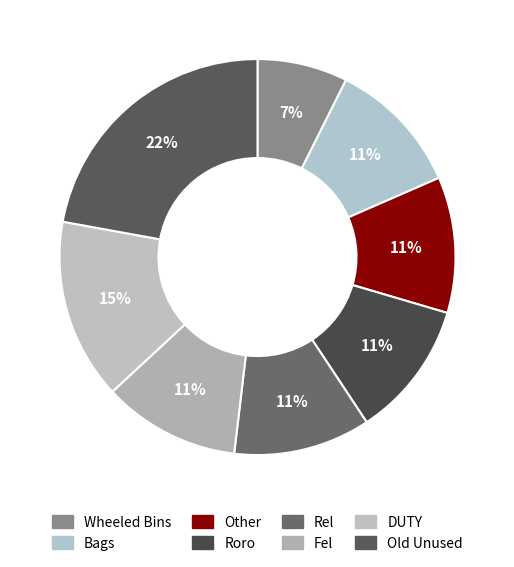

Is there a majority slice in this chart?

No